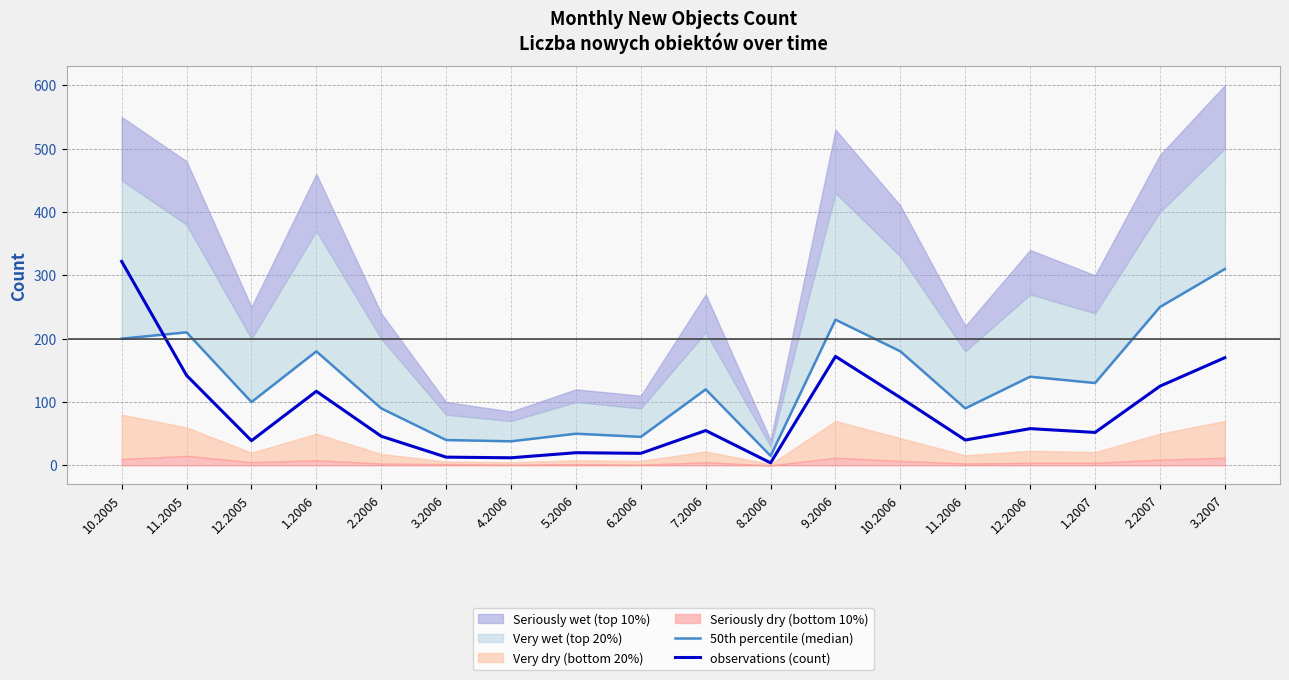

Reading left to right, list all the values displayed in this chart.

50th percentile (median): 200	210	100	180	90	40	38	50	45	120	15	230	180	90	140	130	250	310
observations (count): 322	142	39	117	46	13	12	20	19	55	4	172	107	40	58	52	125	170